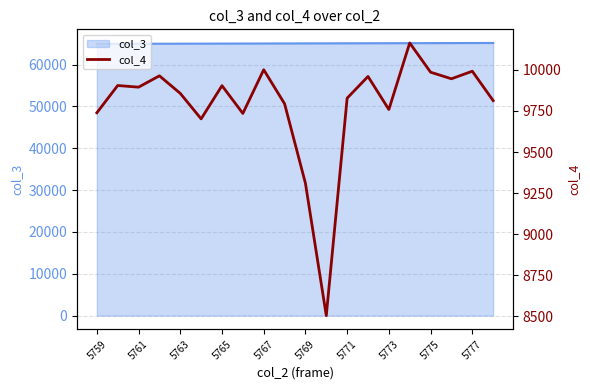

At which category does the chart reach its minimum across all series?

11